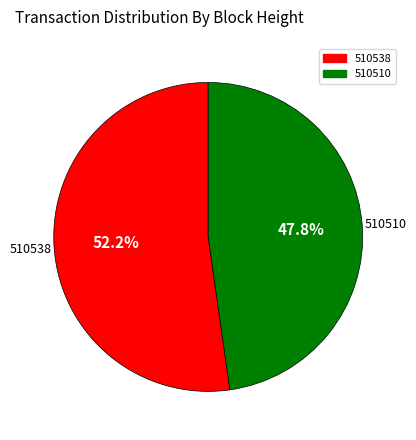

How many slices are in this pie chart?

2